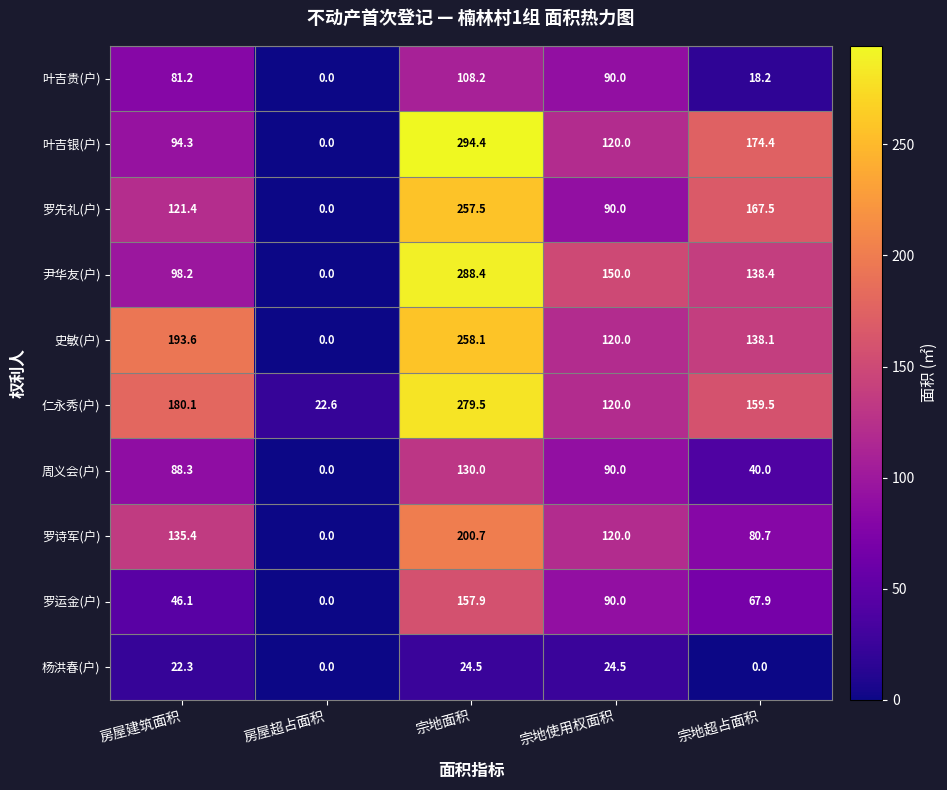

Read the 史敏(户) value at 宗地超占面积.

138.1